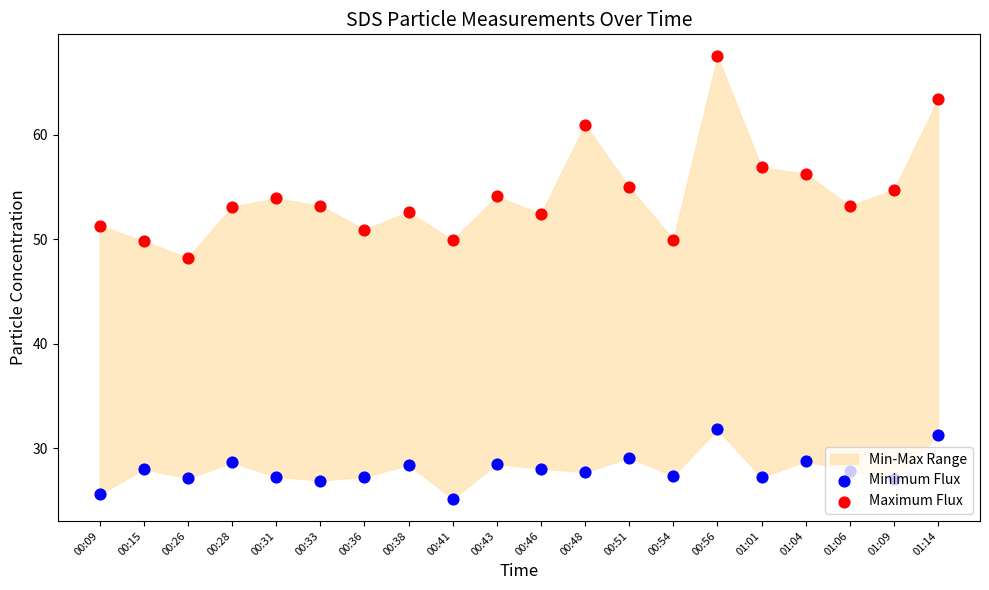

At how many categories does at least one series exceed 55?

5